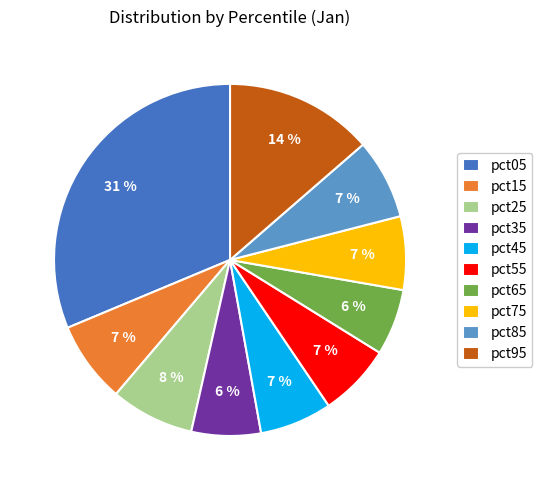

Is pct85 the majority of the pie?

No